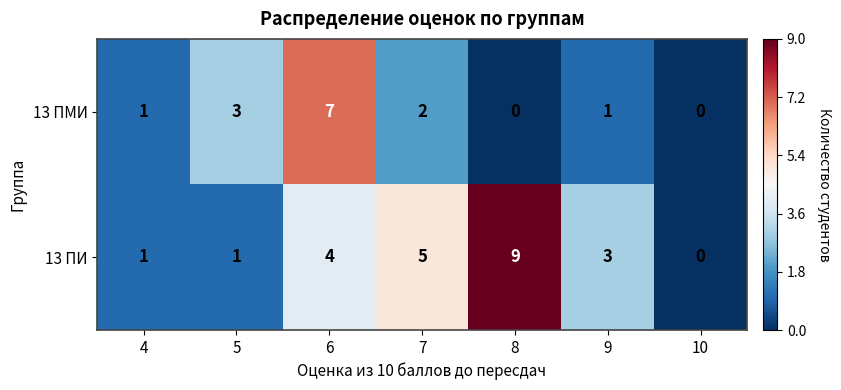

The value of 13 ПМИ at 9 is 1. True or false?

True